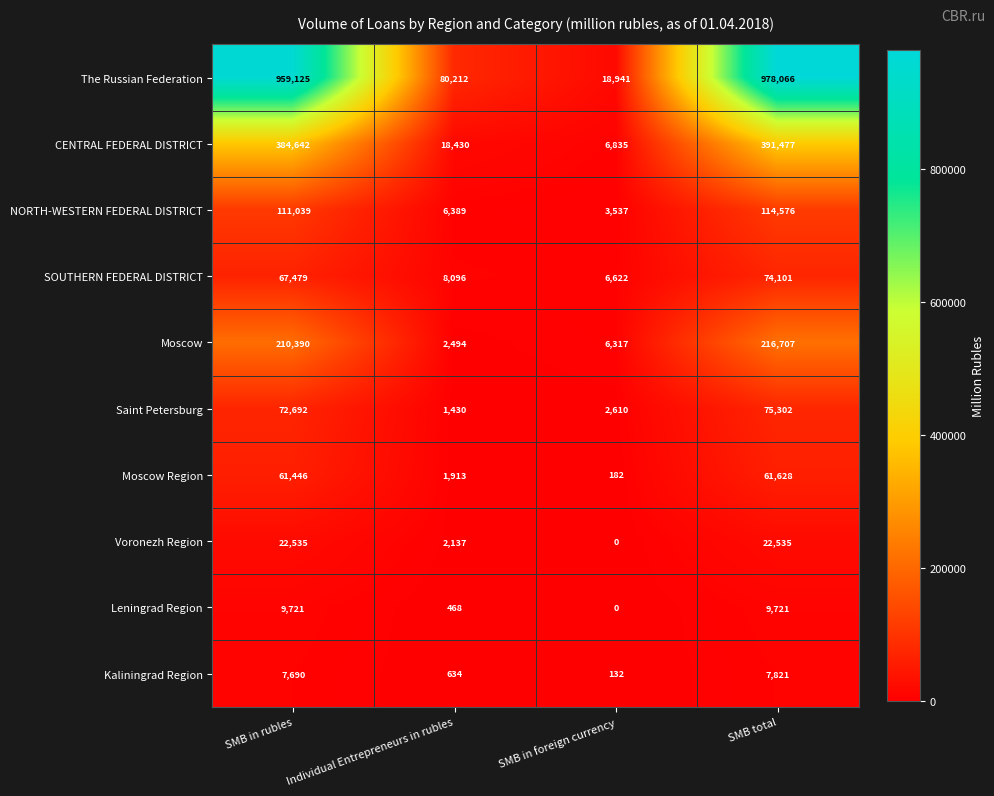

What is the difference between the highest and lowest values at Individual Entrepreneurs in rubles?

79744